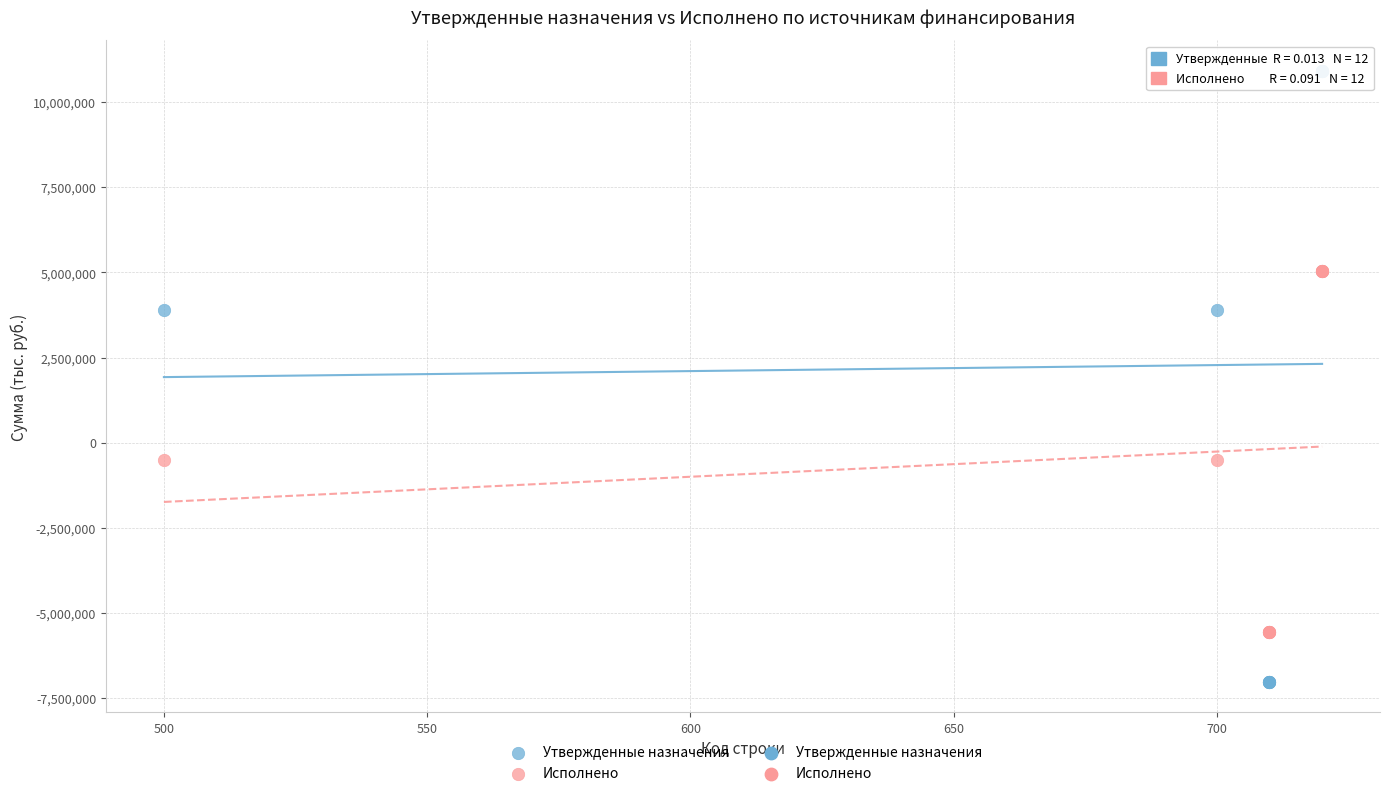

Which series contains the lowest Y value?

Утвержденные назначения